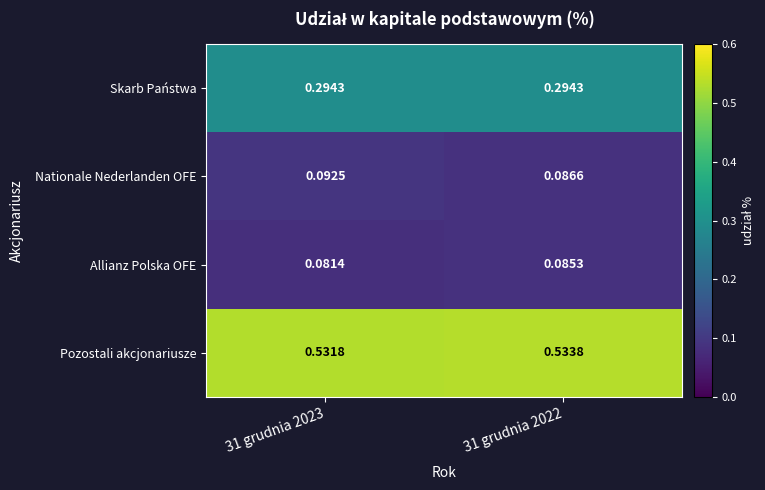

List the series in order of their peak value, lowest first.

Allianz Polska OFE, Nationale Nederlanden OFE, Skarb Państwa, Pozostali akcjonariusze